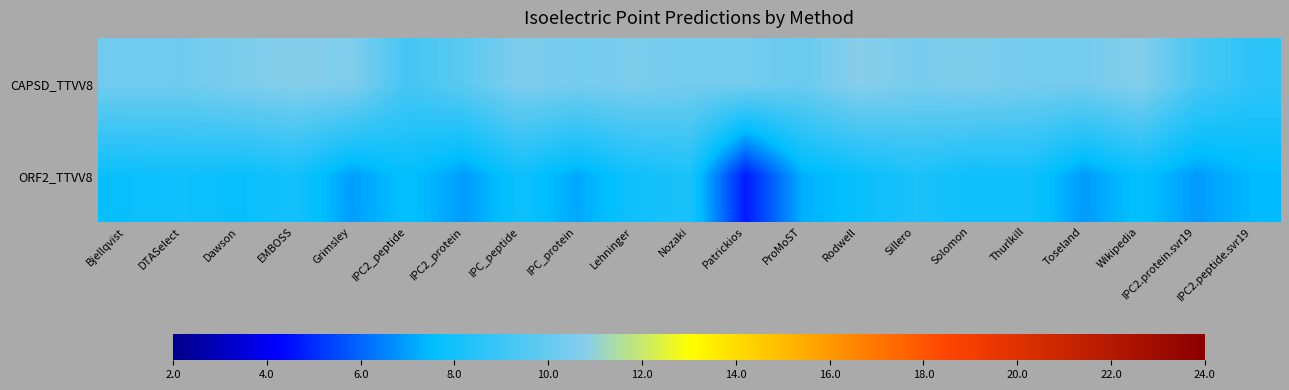

At how many categories does at least one series exceed 8?

21